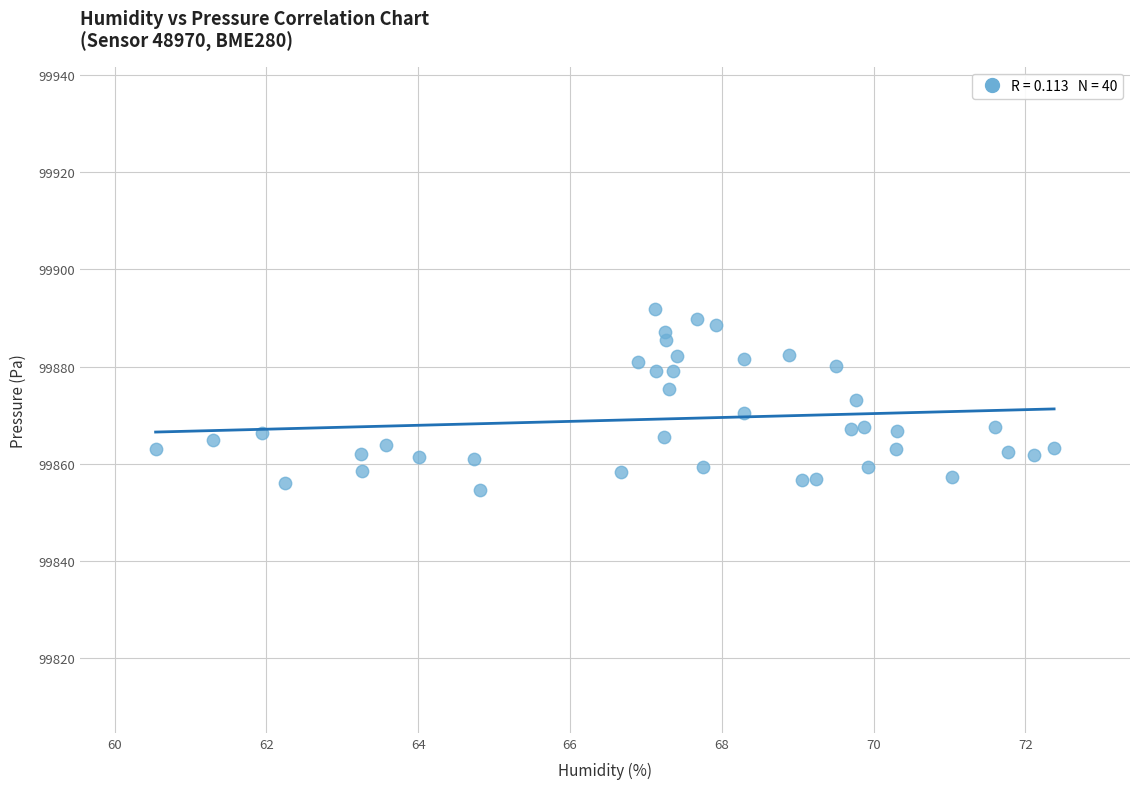

What is the range of X values (max minus min)?

11.8